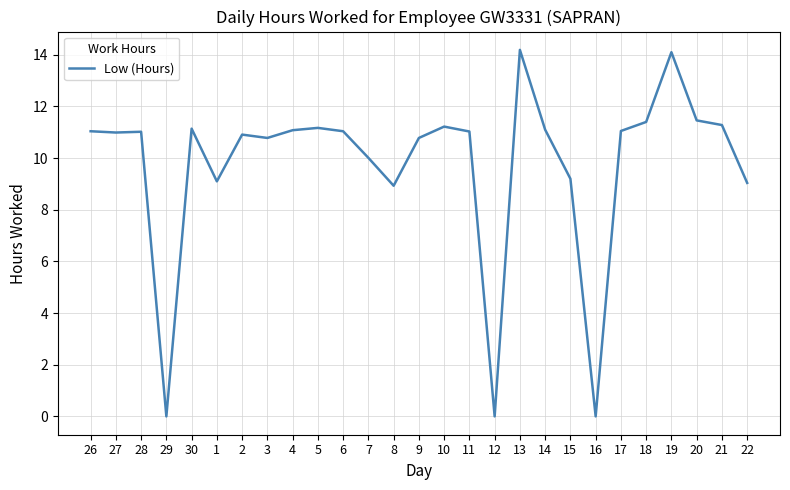

Approximately how many times larger is the value at 28 compared to 15?

1.2